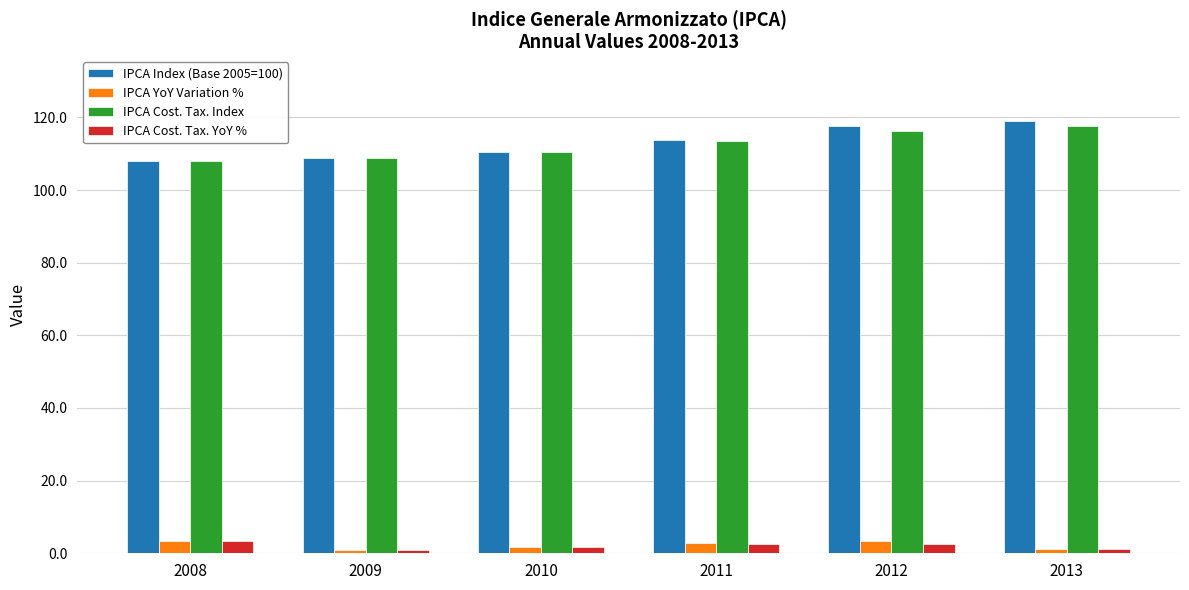

What is the lowest value of the IPCA Index (Base 2005=100) series?

108.0